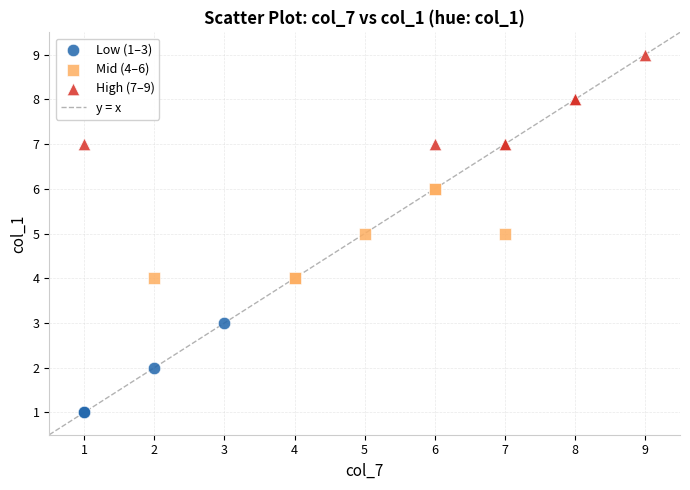

Which series reaches the maximum Y coordinate?

High (7–9)